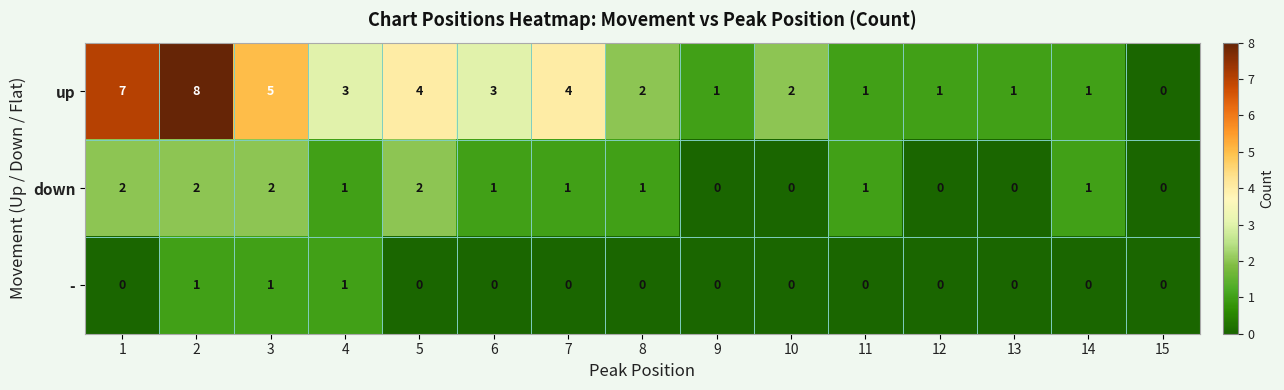

What is the spread (max minus min) of values at 7?

4